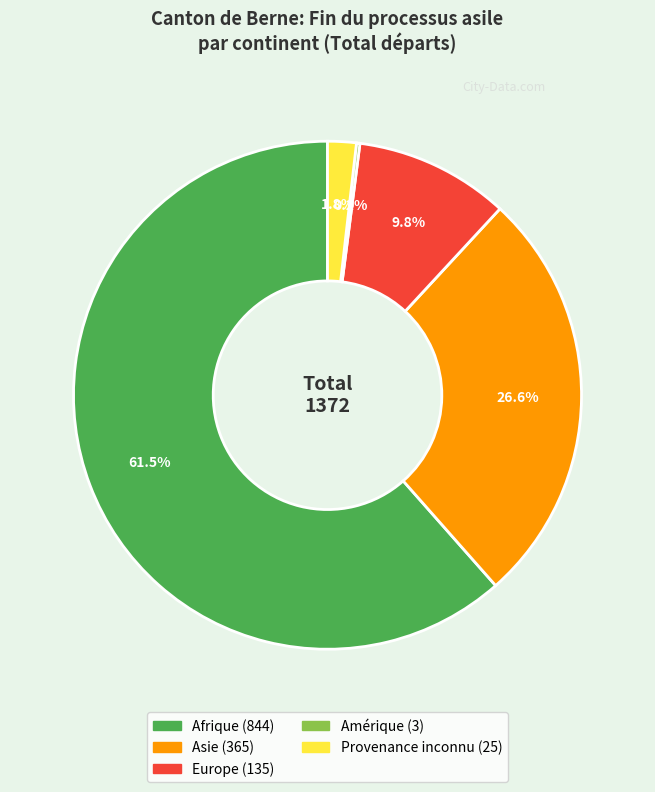

To the nearest percent, what is the average slice percentage?

20%